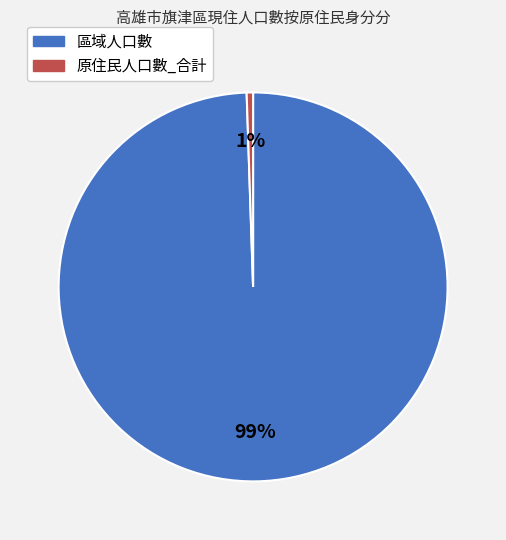

Is the sum of 區域人口數 and 原住民人口數_合計 greater than half?

Yes